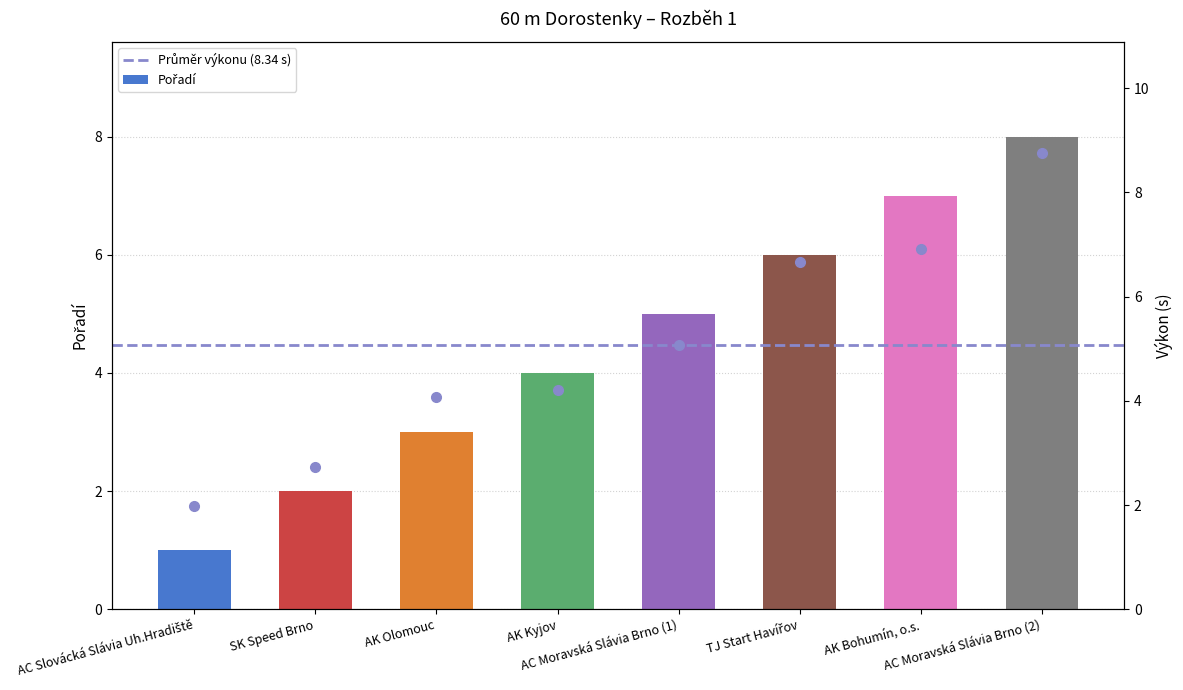

Approximately how many times larger is the value at TJ Start Havířov compared to AC Slovácká Slávia Uh.Hradiště?

6.0